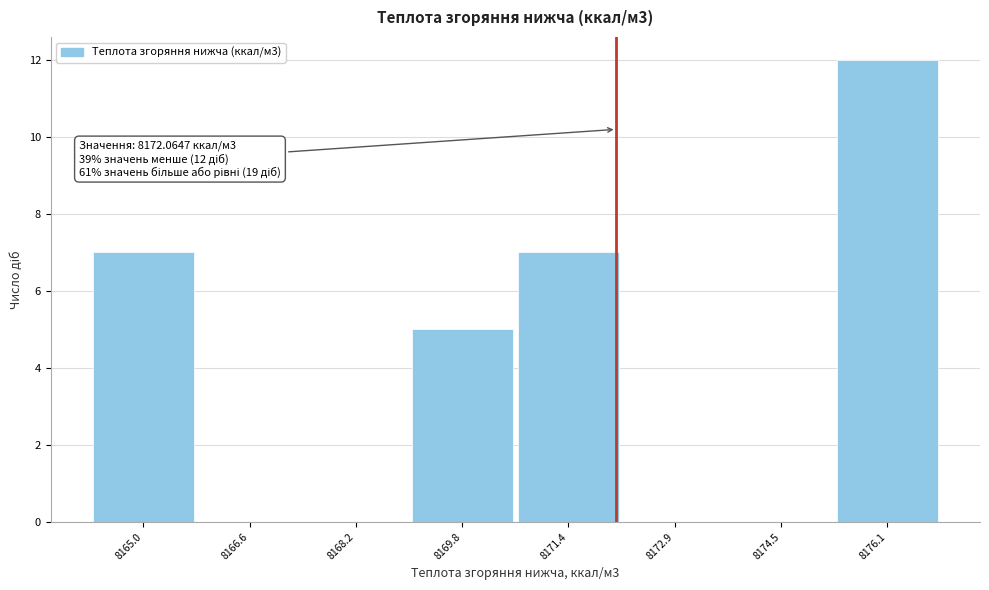

Over which range of the x-axis is the bar tallest?

8175.4 to 8176.8